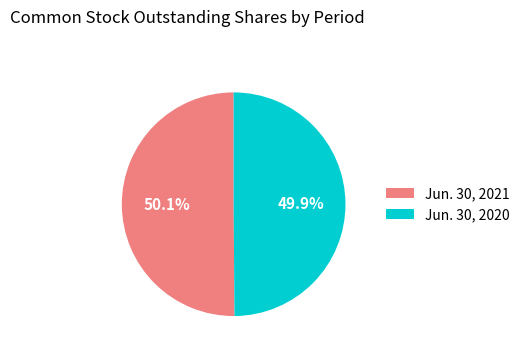

To the nearest percent, what is the combined percentage of Jun. 30, 2021 and Jun. 30, 2020?

100%